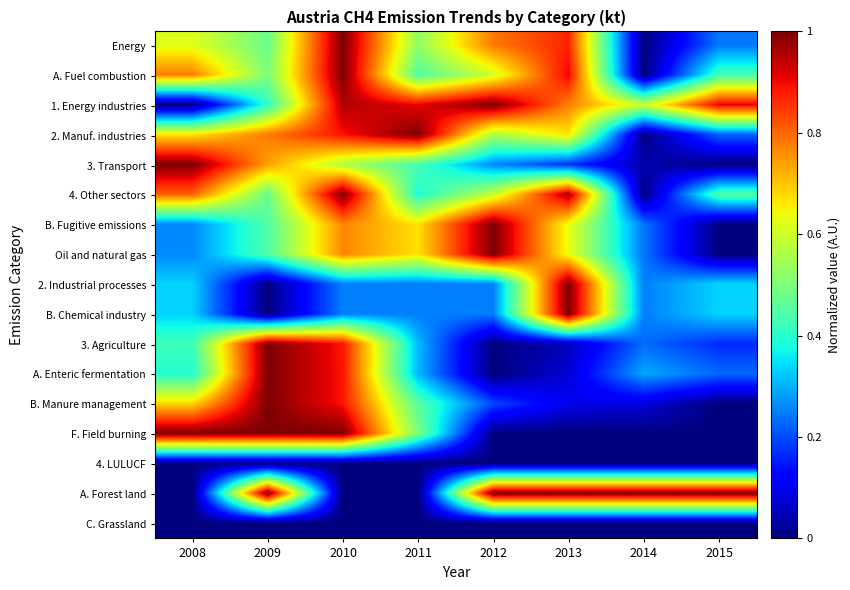

Rank the series by their maximum value, from lowest to highest.

4. LULUCF, C. Grassland, Energy, A. Fuel combustion, 1. Energy industries, 2. Manuf. industries, 3. Transport, 4. Other sectors, B. Fugitive emissions, Oil and natural gas, 2. Industrial processes, B. Chemical industry, 3. Agriculture, A. Enteric fermentation, B. Manure management, F. Field burning, A. Forest land